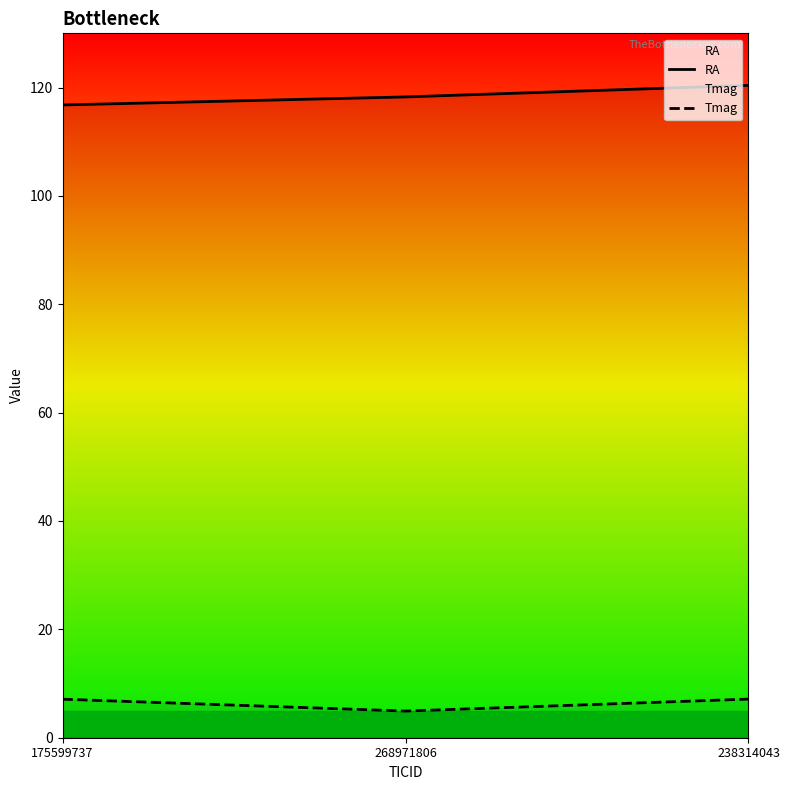

What is the value of the RA point at the 1st from the left?

116.8